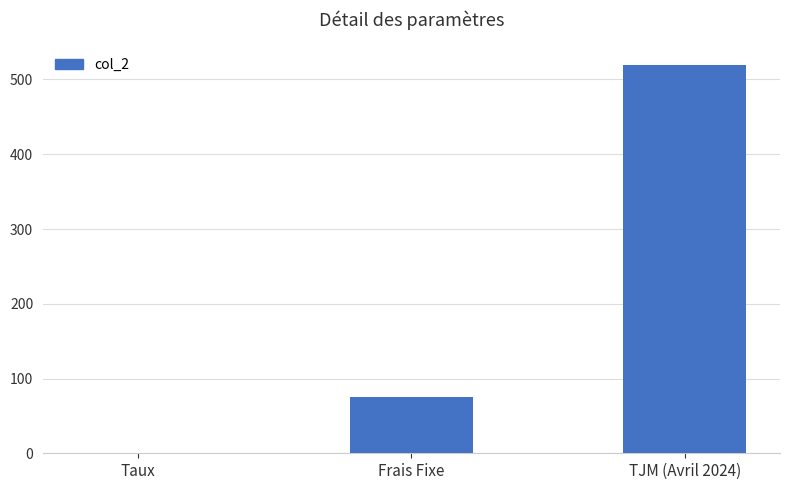

How many data points does each series have?

3